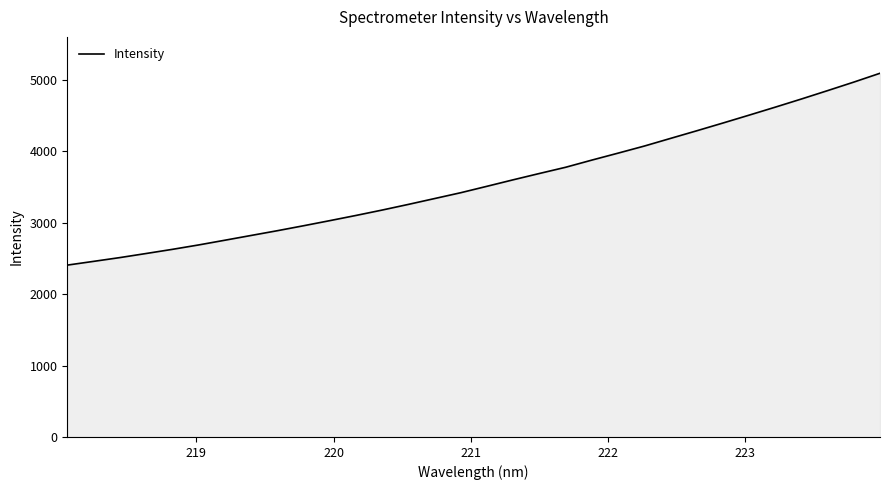

Count the number of data series in this chart.

1